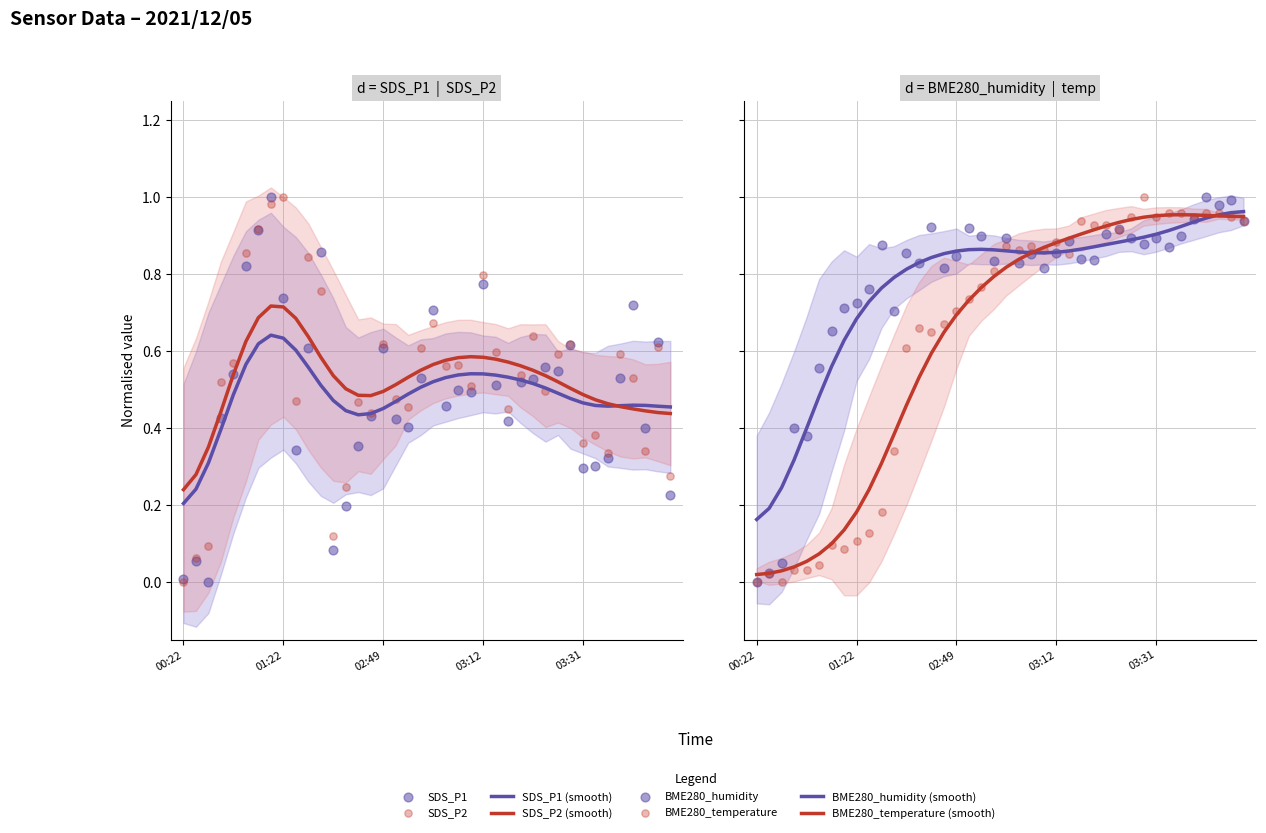

Which series reaches the minimum Y coordinate?

SDS_P1